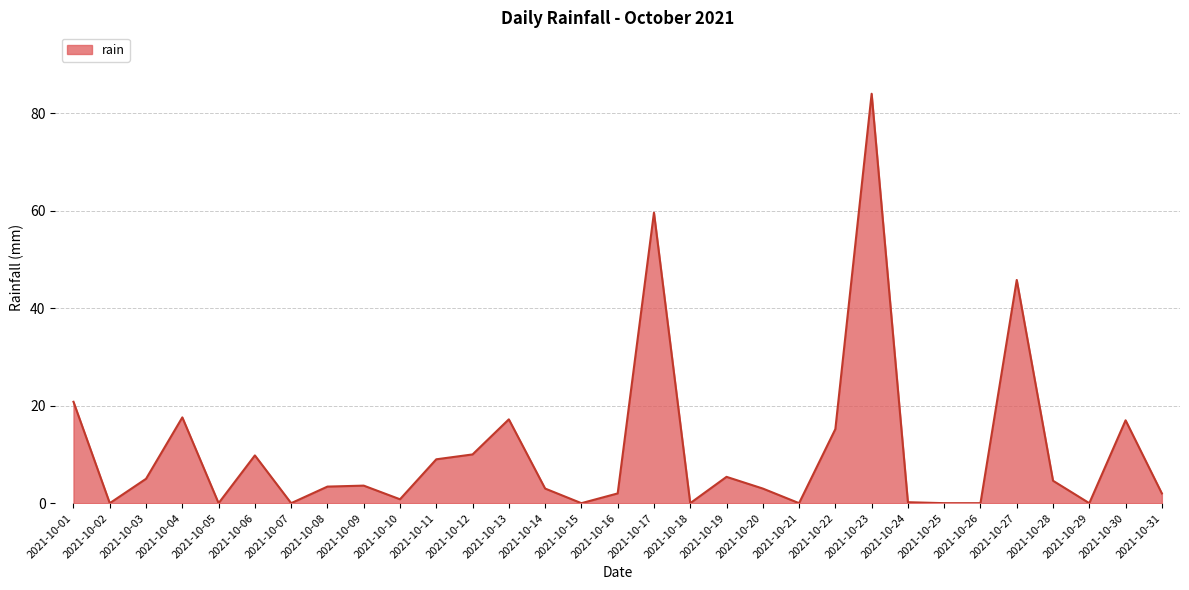

What is the difference between the maximum and minimum values?

84.0